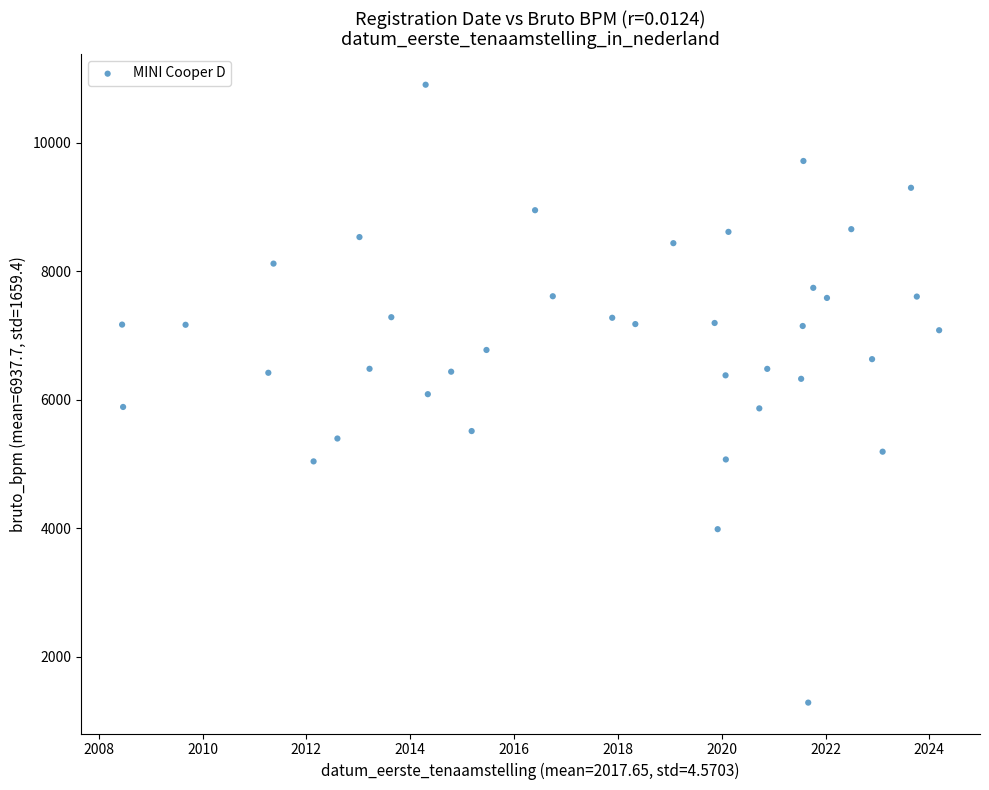

What is the range of Y values (max minus min)?

9616